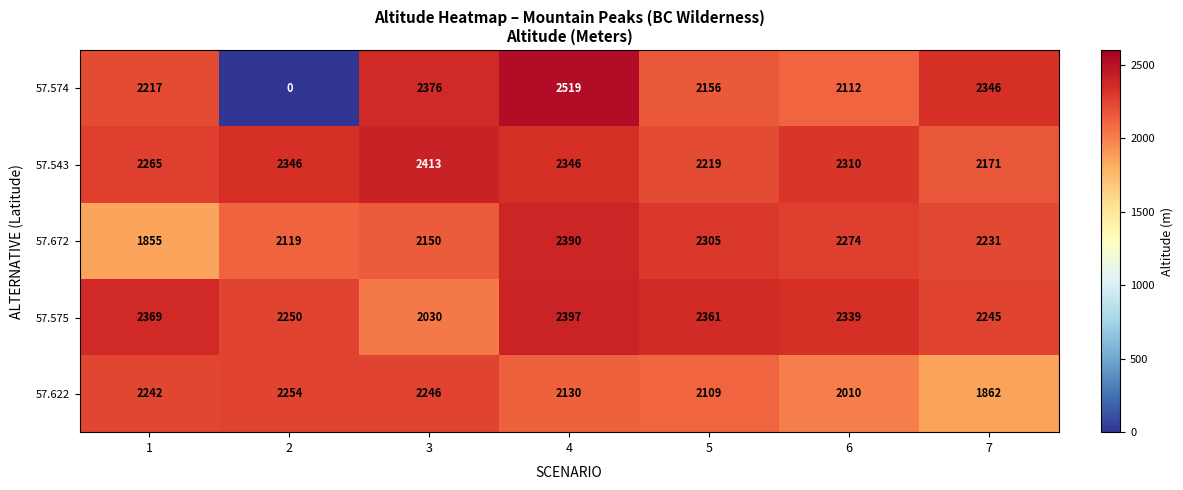

What is the difference between the second highest and second lowest values in the 57.575 series?

124